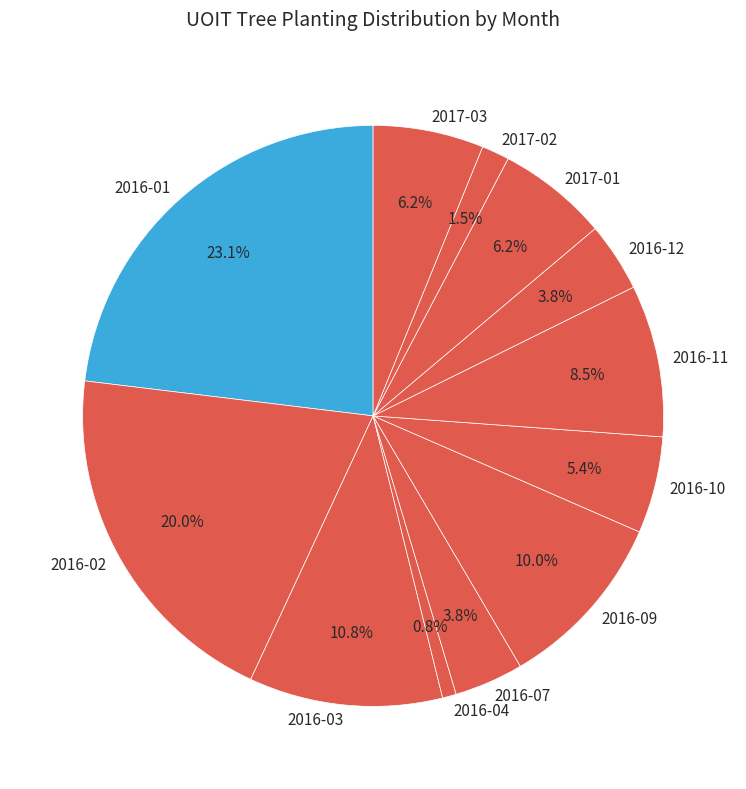

What percentage is the 2016-01 slice, to the nearest percent?

23%